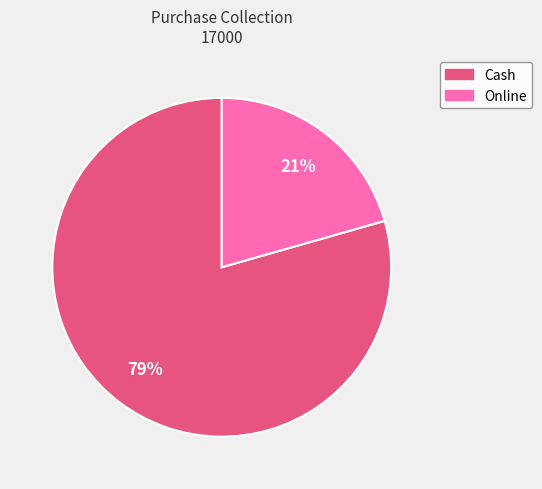

What percentage is the Online slice, to the nearest percent?

21%